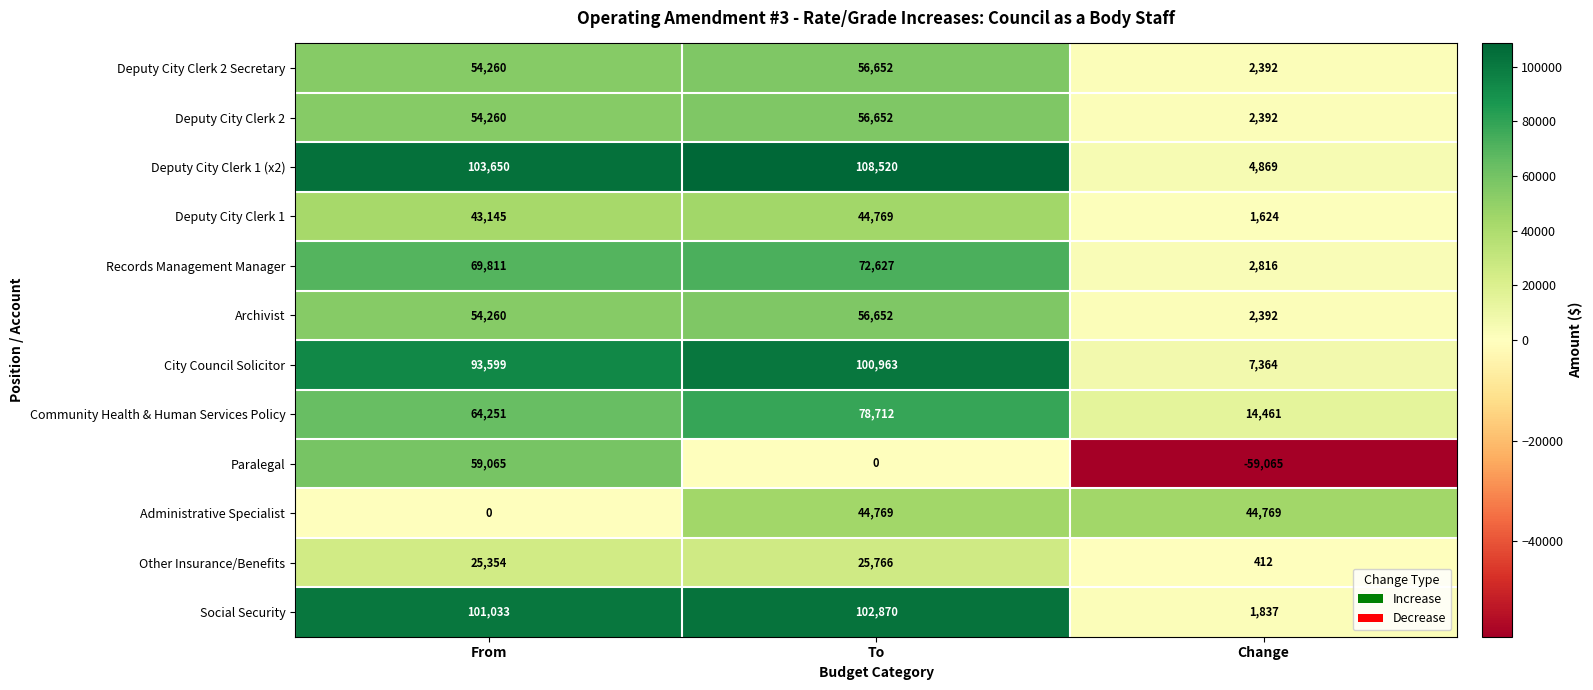

What is the maximum value shown in the chart?

108520